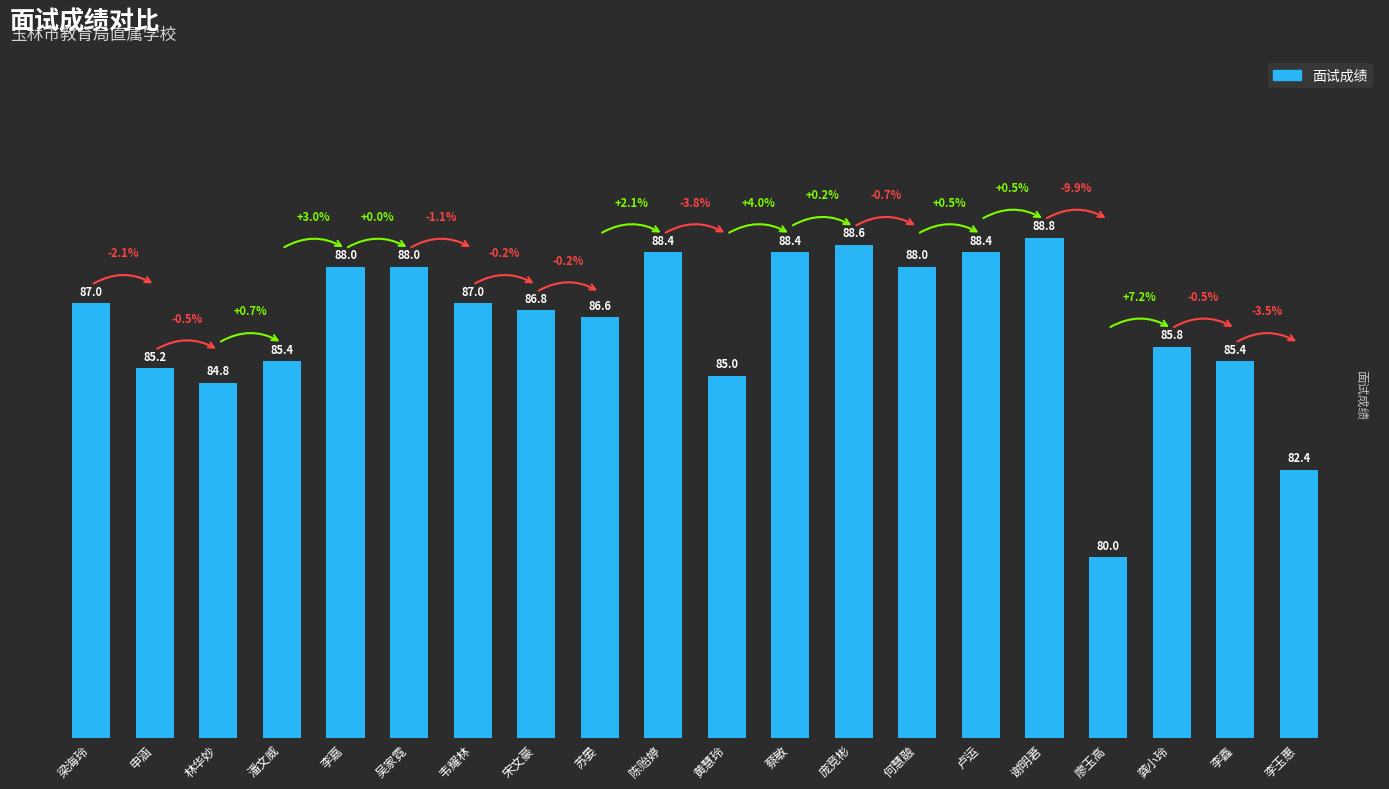

True or false: the data shows 85.8 at 龚小玲.

True